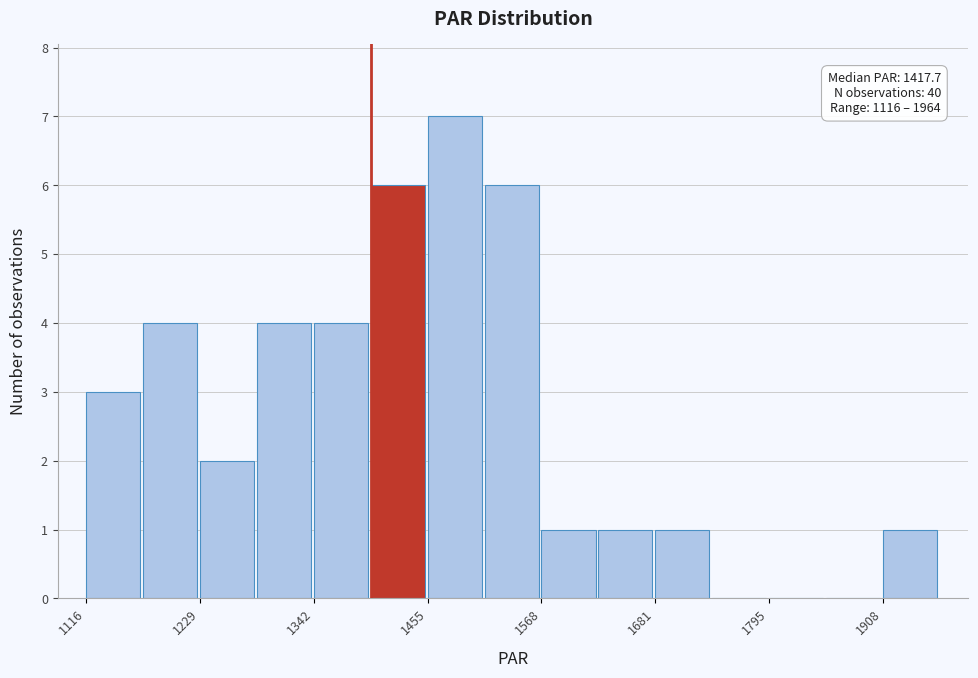

Around what value on the x-axis is the tallest bar? Give the approximate position of its centre, as read against the axis.

1480